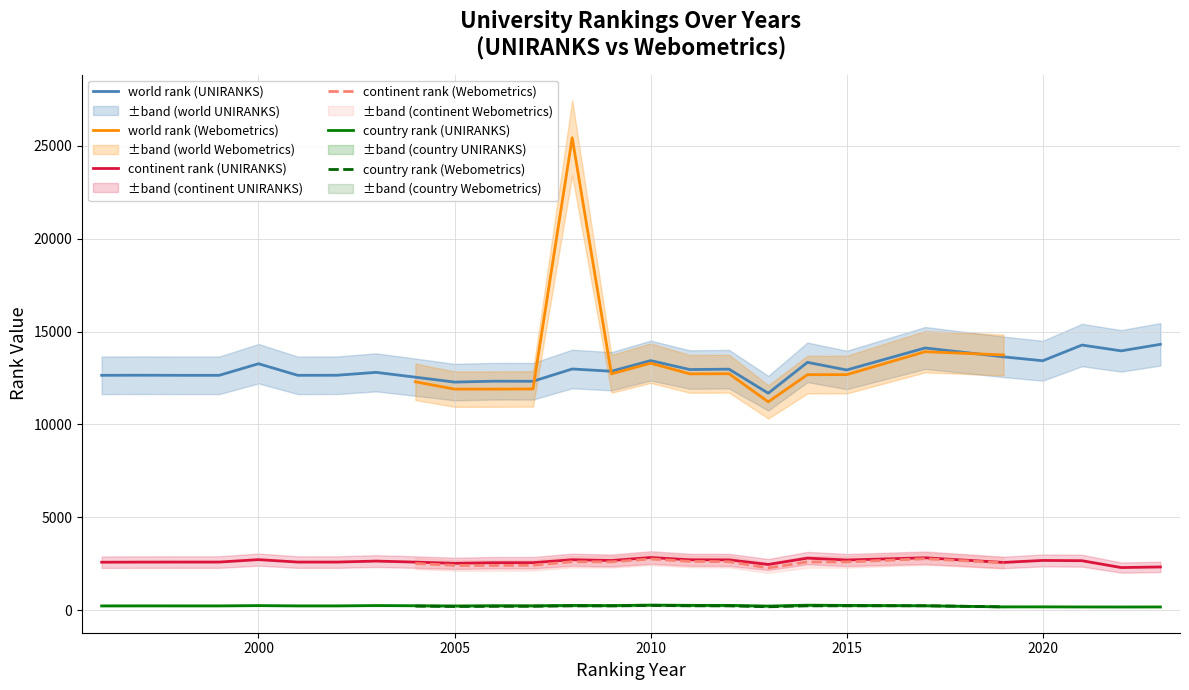

List the labels in order of world rank (UNIRANKS) value, smallest first.

2013, 2005, 2007, 2006, 2004, 1996, 1998, 1999, 2001, 2002, 1997, 2003, 2009, 2015, 2011, 2012, 2008, 2000, 2014, 2020, 2010, 2019, 2022, 2017, 2021, 2023